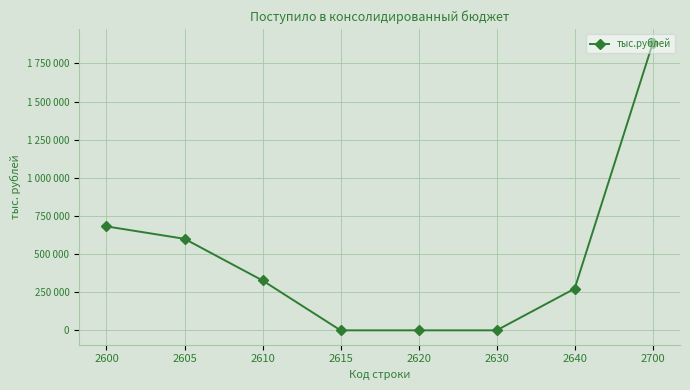

The chart shows a value of 1881078 at 2700. True or false?

True